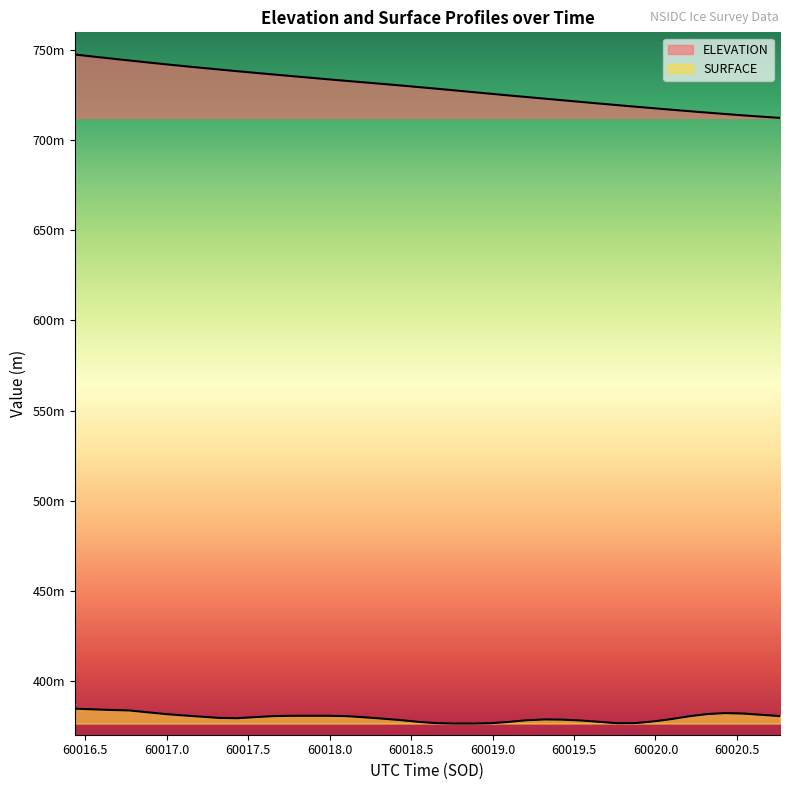

Does the chart display data point markers on the line(s)?

No